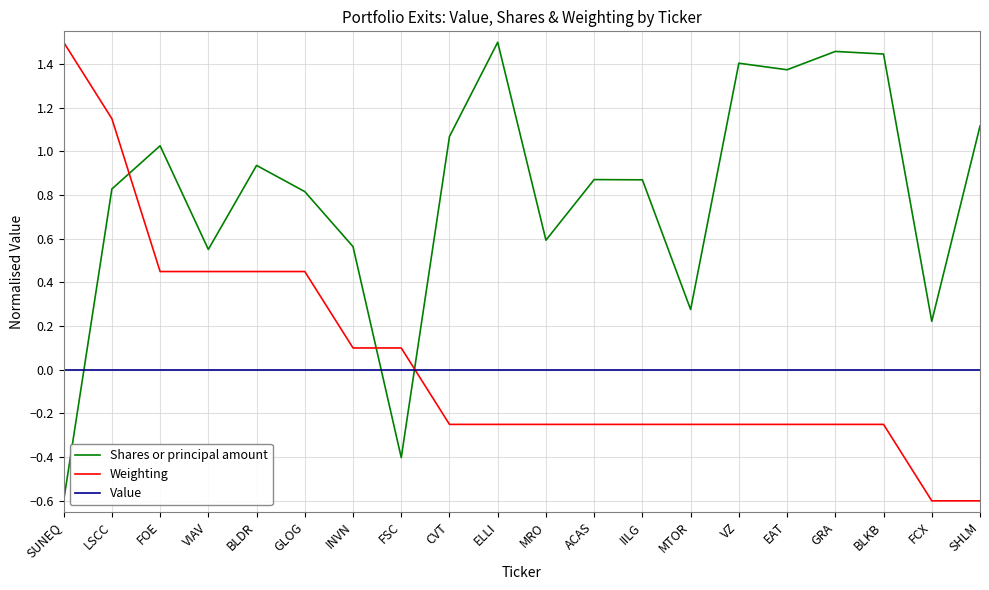

The Weighting series shows -0.1 at BLKB. True or false?

False